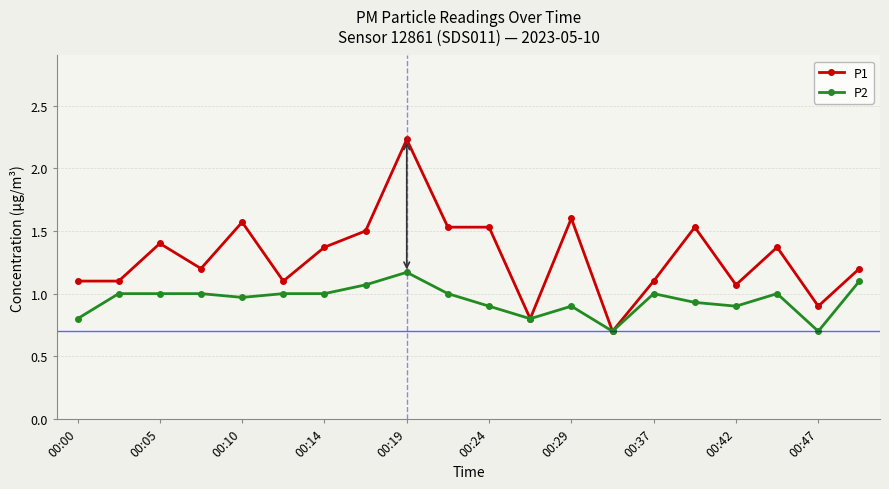

Which series has the widest spread of values?

P1